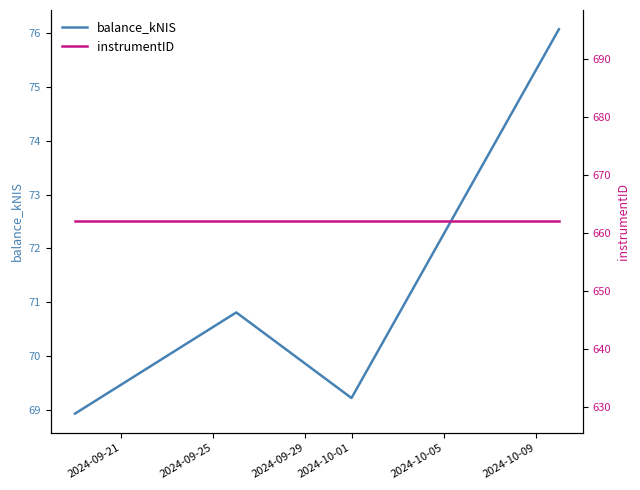

Reading left to right, what are all the values shown in this chart?

balance_kNIS: 68.9	70.8	69.2	76.1
instrumentID: 662.0	662.0	662.0	662.0